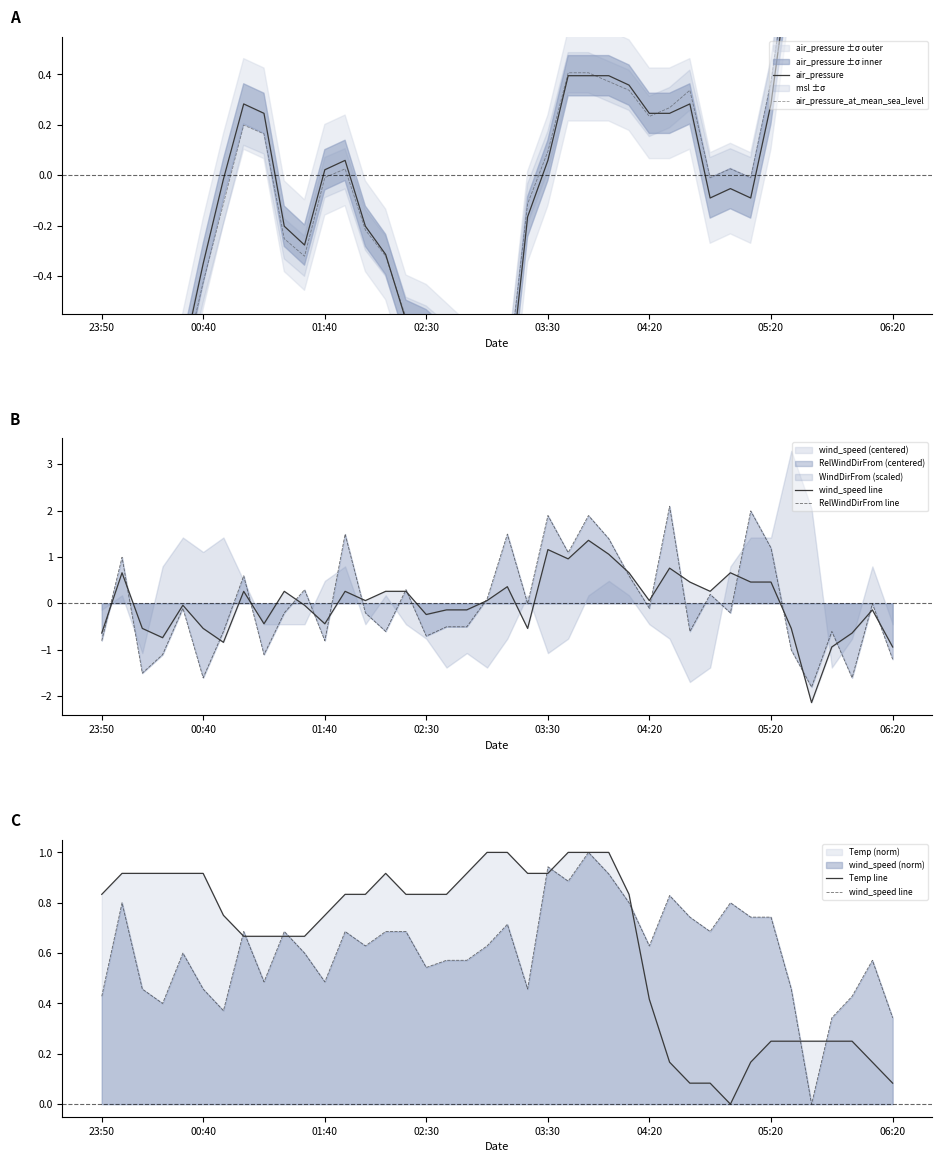

List the series in order of their peak value, lowest first.

wind_speed line, Temp line, RelWindDirFrom line, air_pressure_at_mean_sea_level, air_pressure